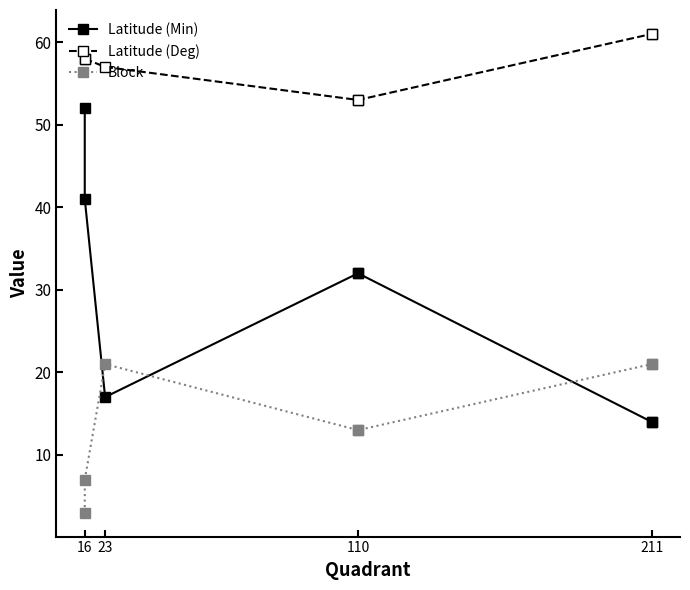

True or false: Latitude (Min) and Block intersect in this chart.

True